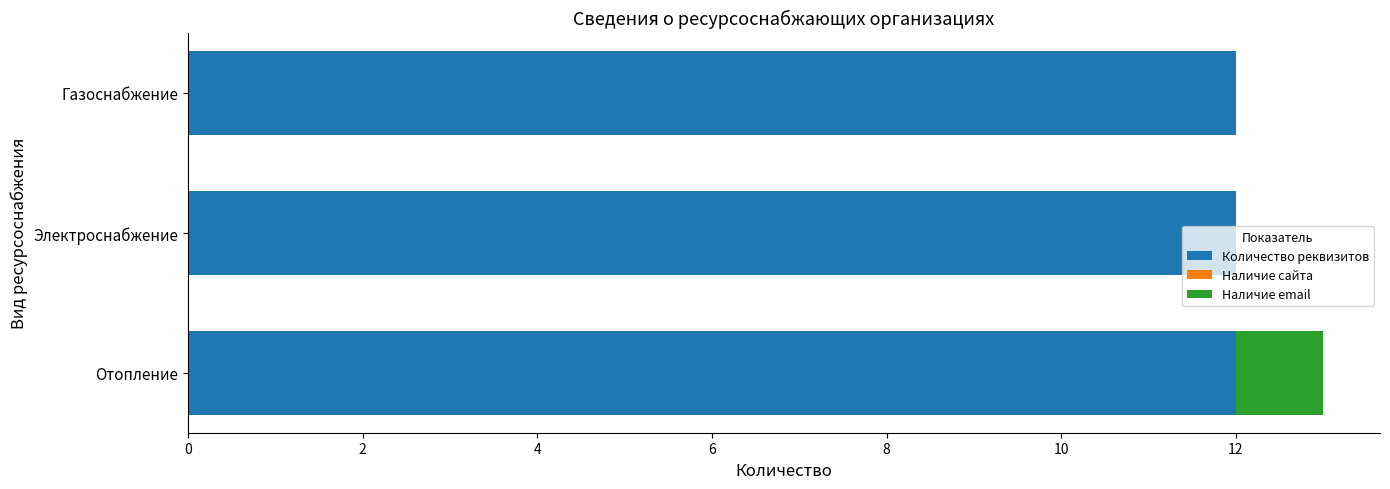

At which category is the sum across all series the highest?

Отопление